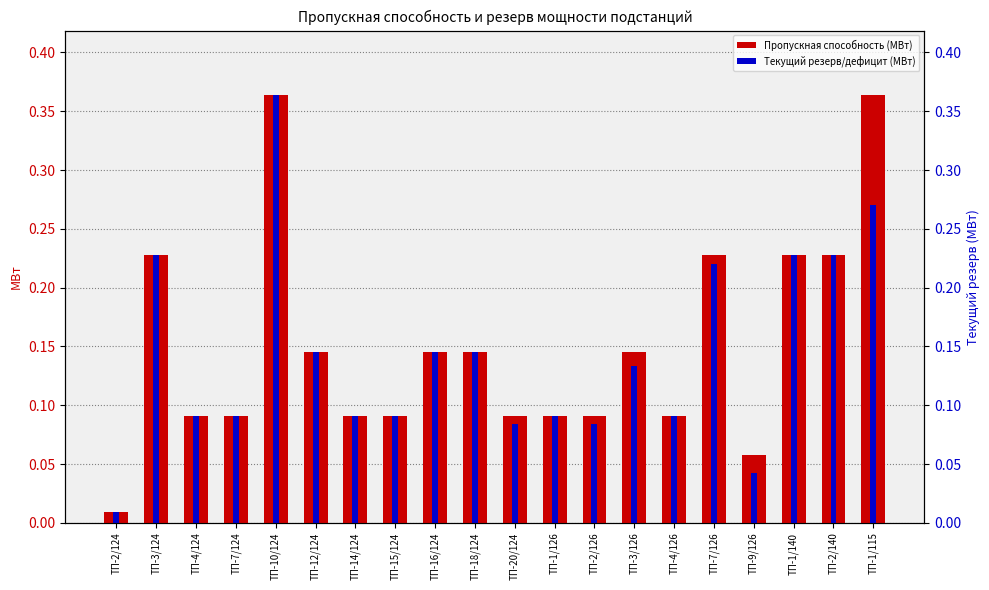

What is the approximate value of Текущий резерв/дефицит (МВт) at ТП-1/140?

0.2